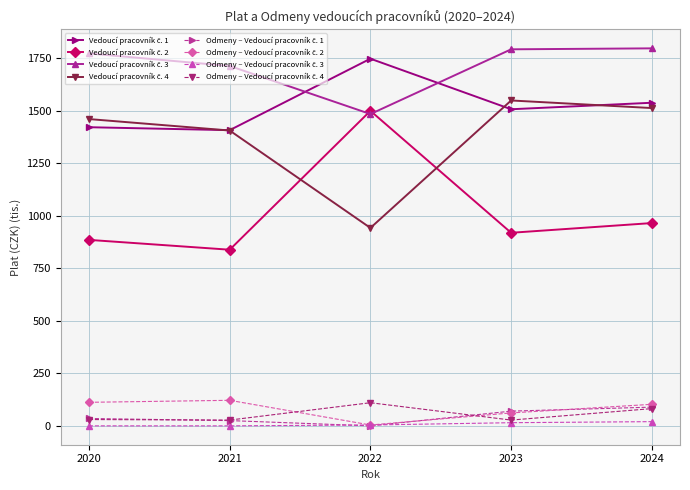

What is the greatest value displayed?

1796.1